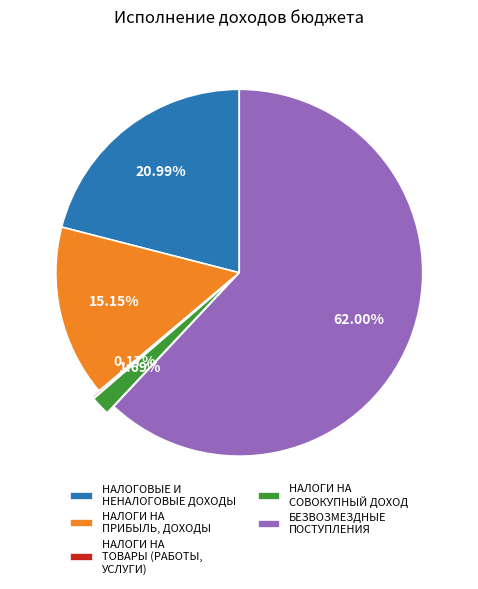

What is the largest slice in the pie chart?

БЕЗВОЗМЕЗДНЫЕ ПОСТУПЛЕНИЯ